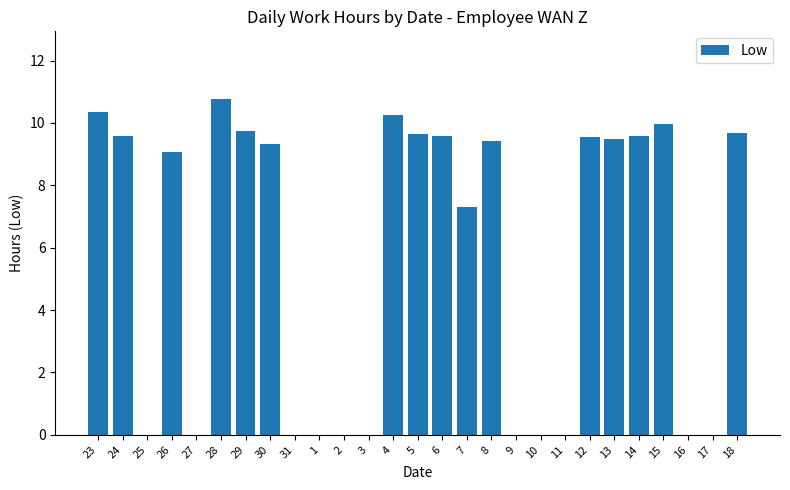

What is the change in value from 27 to 4?

+10.2